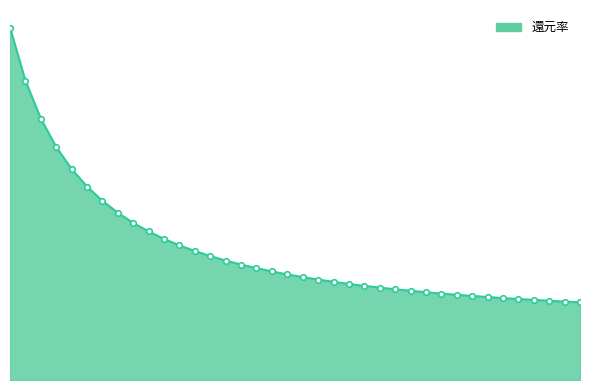

Reading left to right, extract all data points from this chart.

5=0.2	6=0.2	7=0.2	8=0.1	9=0.1	10=0.1	11=0.1	12=0.1	13=0.1	14=0.1	15=0.1	16=0.1	17=0.1	18=0.1	19=0.1	20=0.1	21=0.1	22=0.1	23=0.1	24=0.1	25=0.1	26=0.1	27=0.1	28=0.1	29=0.1	30=0.1	31=0.1	32=0.1	33=0.1	34=0.1	35=0.1	36=0.1	37=0.1	38=0.1	39=0.1	40=0.1	41=0.1	42=0.0